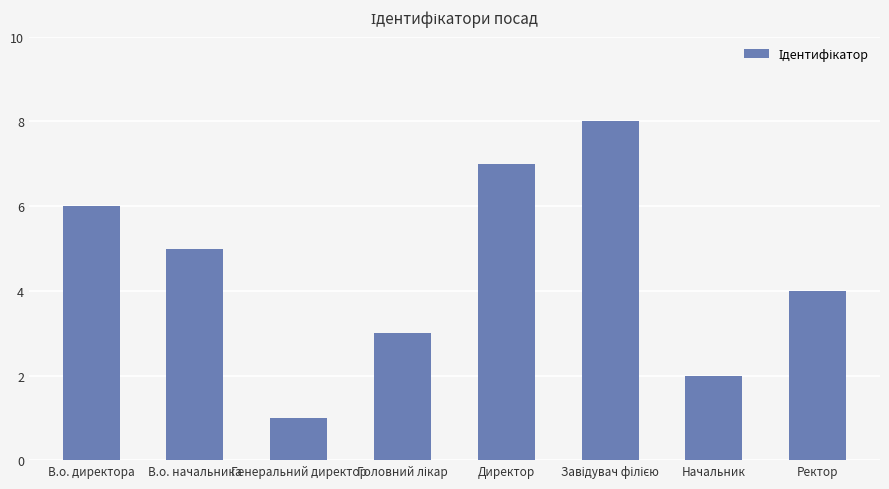

What is the maximum value shown in the chart?

8